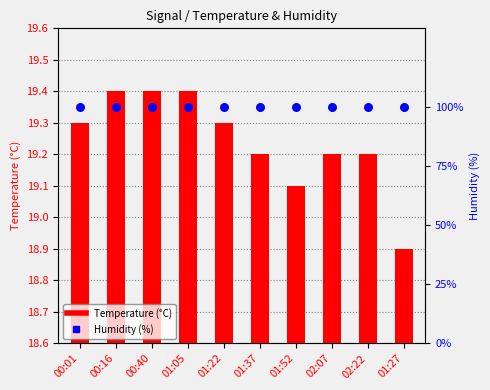

Which series reaches the minimum Y coordinate?

Temperature (°C)